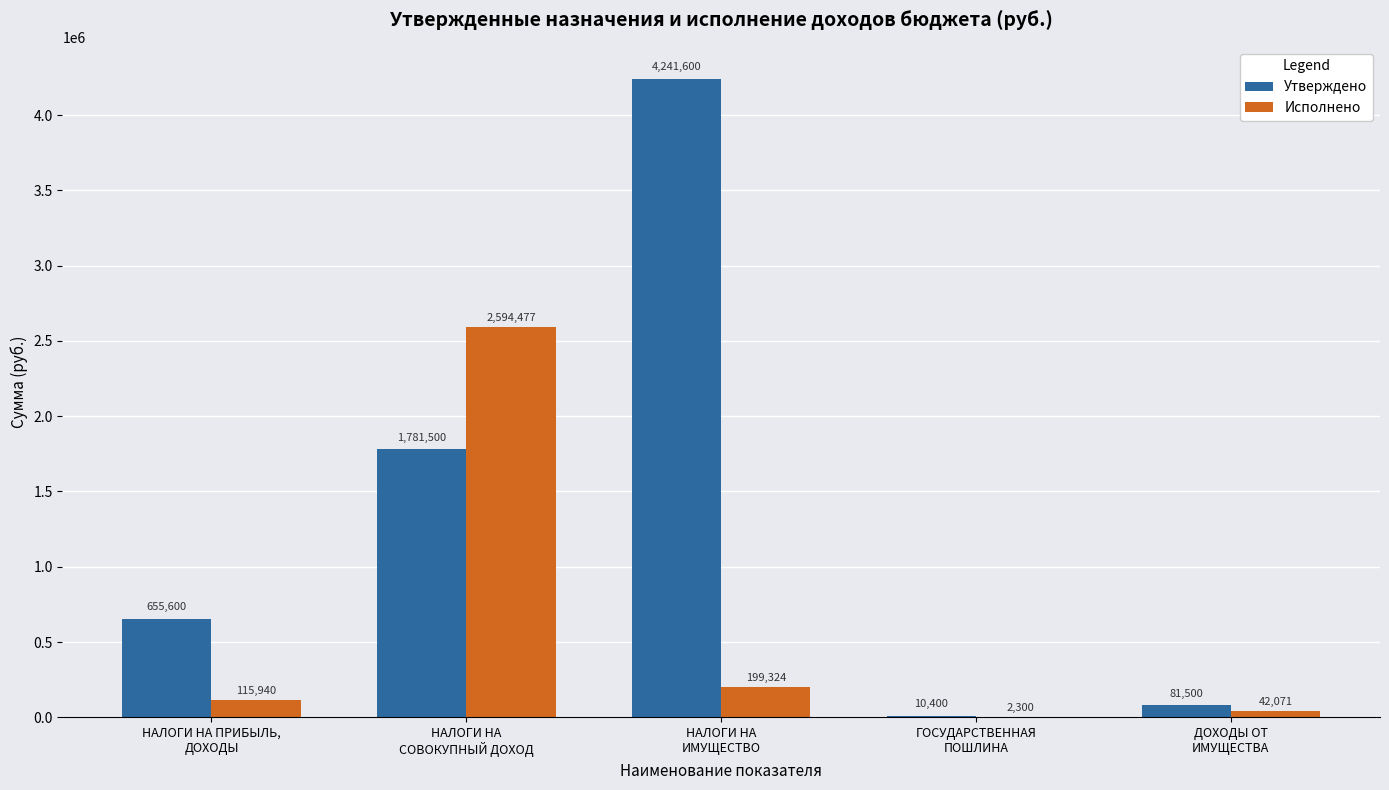

What is the greatest value displayed?

4241600.0